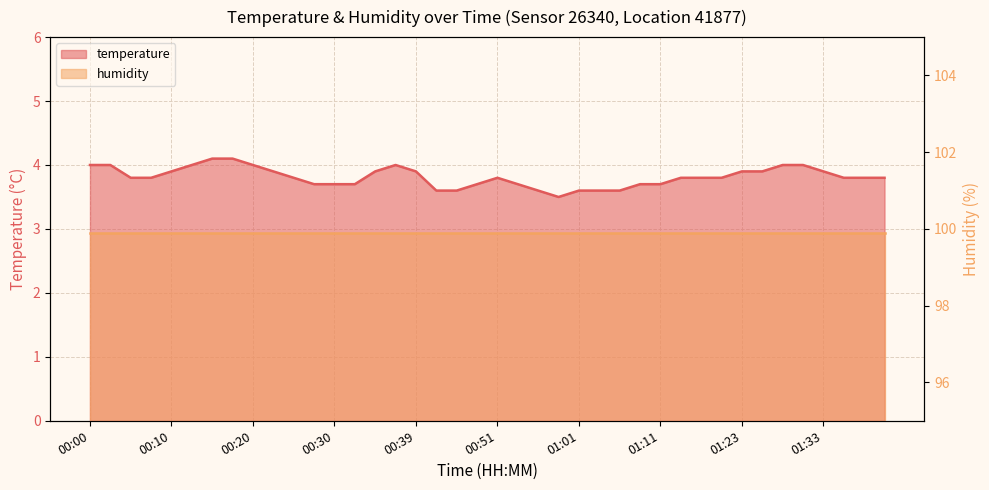

Reading left to right, what are all the values shown in this chart?

4.0	4.0	3.8	3.8	3.9	4.0	4.1	4.1	4.0	3.9	3.8	3.7	3.7	3.7	3.9	4.0	3.9	3.6	3.6	3.7	3.8	3.7	3.6	3.5	3.6	3.6	3.6	3.7	3.7	3.8	3.8	3.8	3.9	3.9	4.0	4.0	3.9	3.8	3.8	3.8